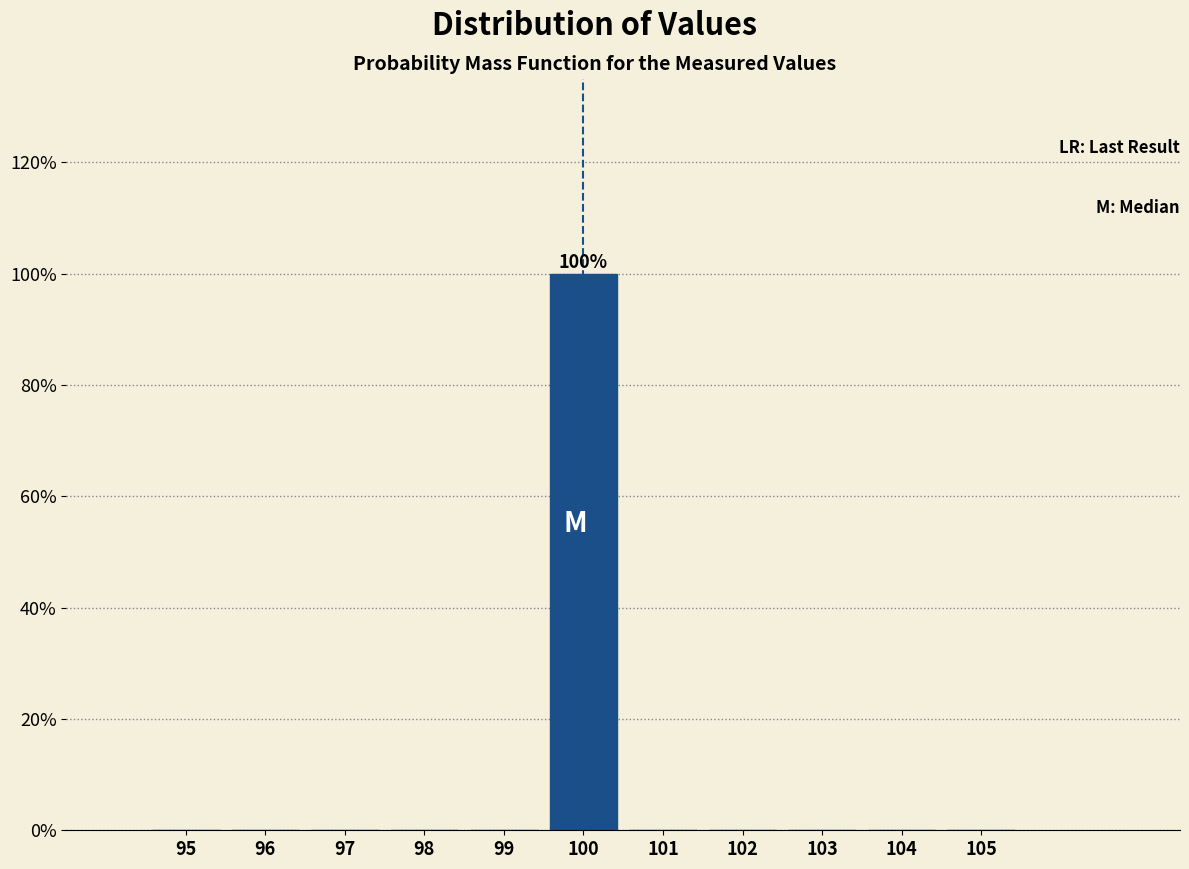

Which range on the x-axis has the tallest bar?

99.5 to 100.5